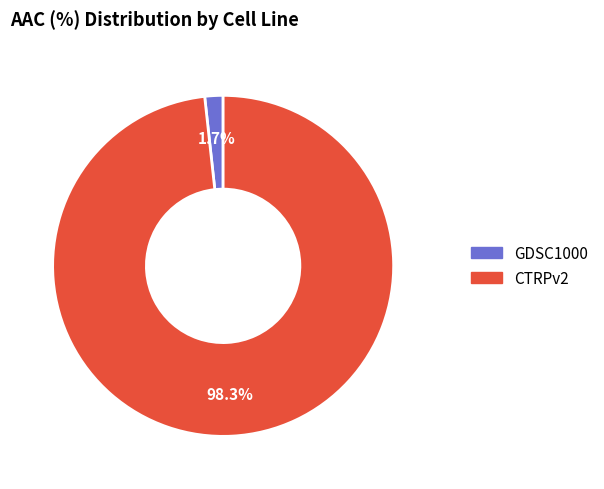

Rank the categories by value from lowest to highest.

GDSC1000, CTRPv2